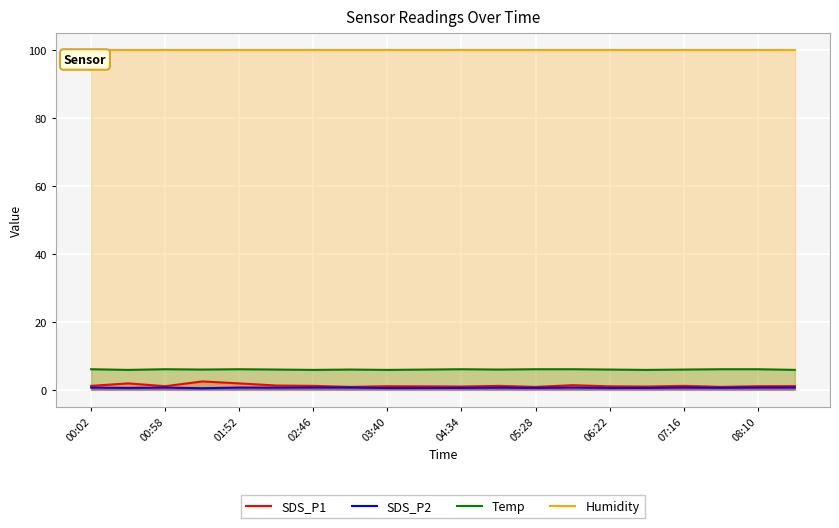

Does the chart display data point markers on the line(s)?

No